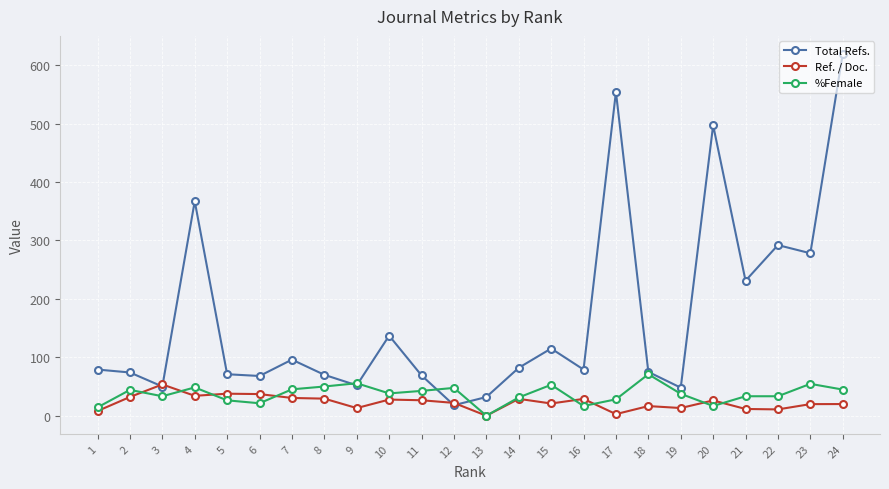

True or false: Total Refs. has more than 1 points higher than both neighbors.

True